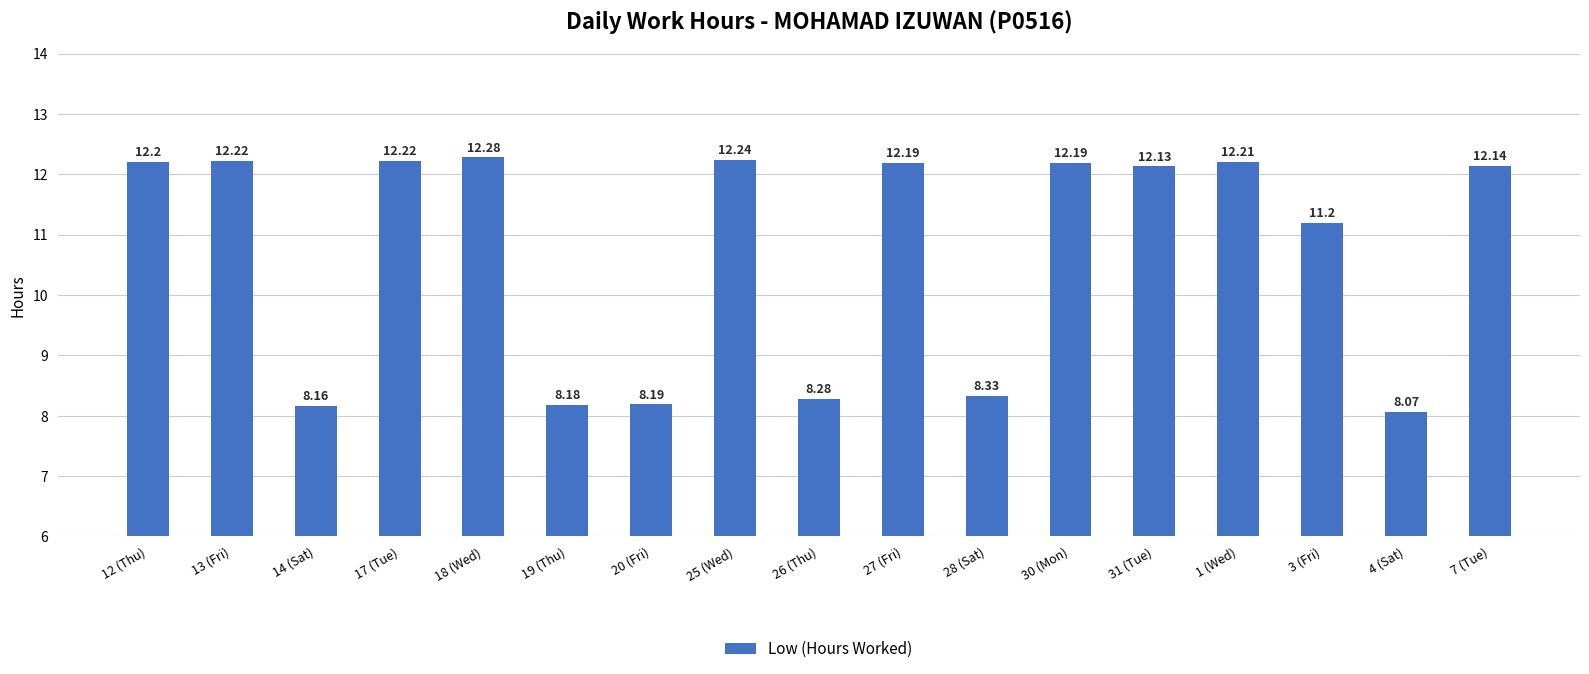

Read the value at 4 (Sat).

8.1